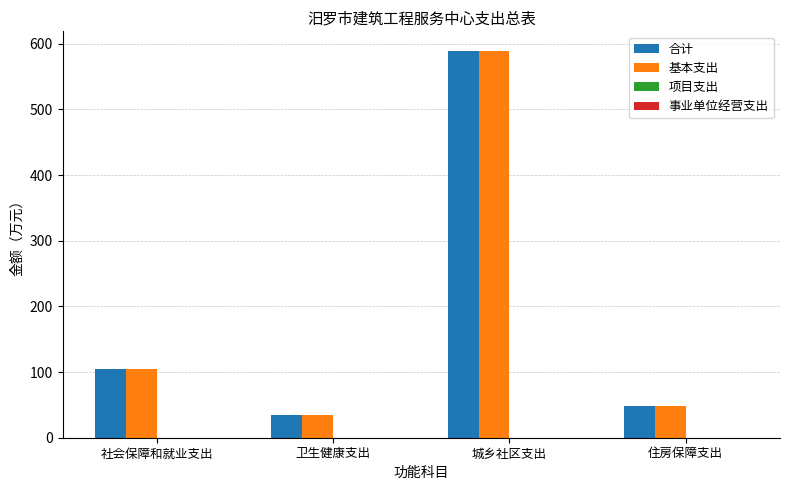

Are the bars grouped side by side (vs. stacked)?

Yes